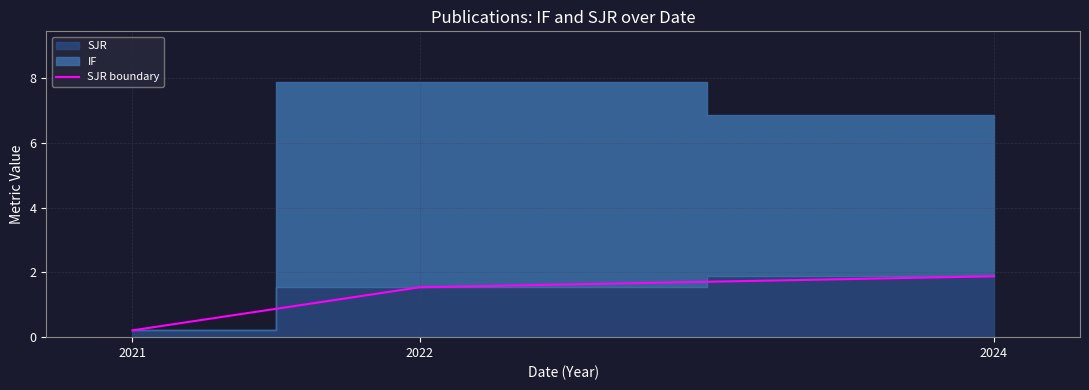

Does the chart display data point markers on the line(s)?

No